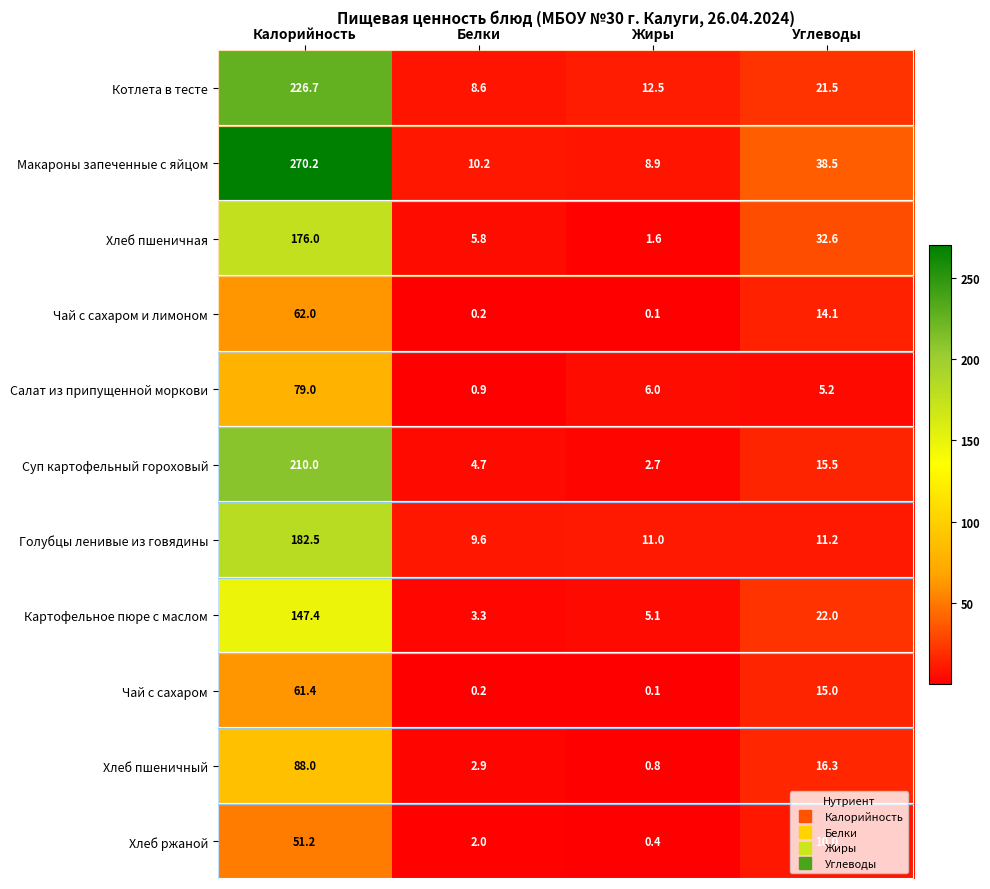

What is the difference between the Котлета в тесте values at Углеводы and Белки?

12.9